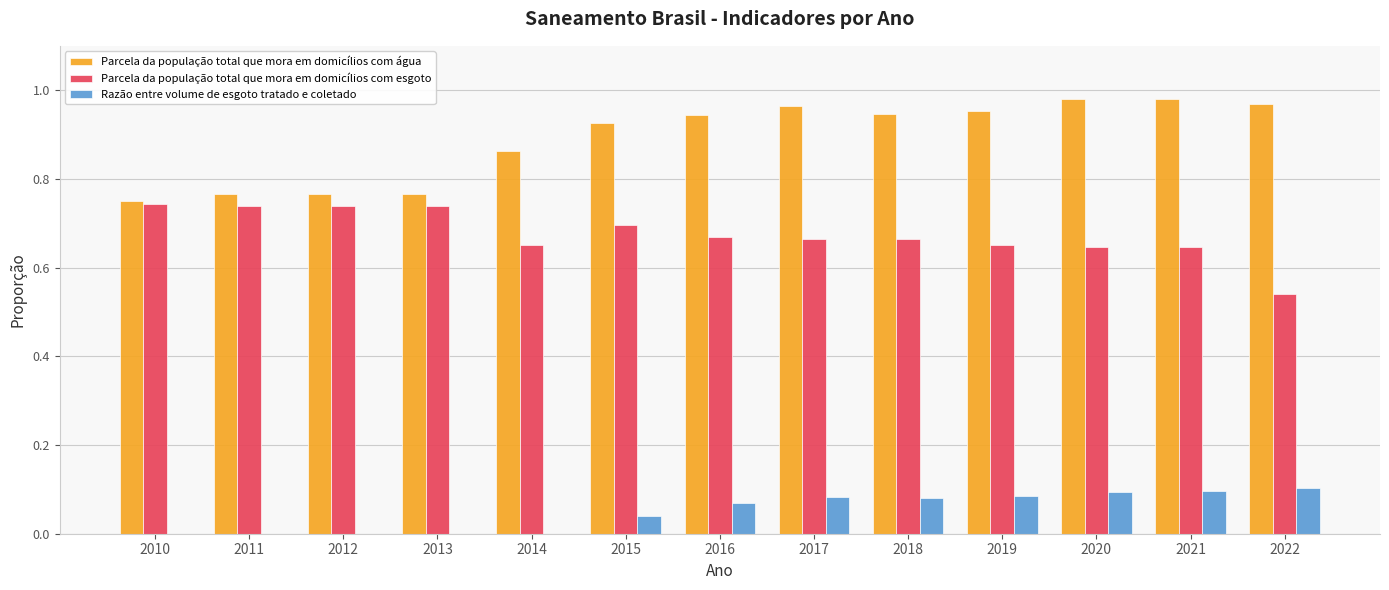

What is the sum of all Parcela da população total que mora em domicílios com água values?

11.6